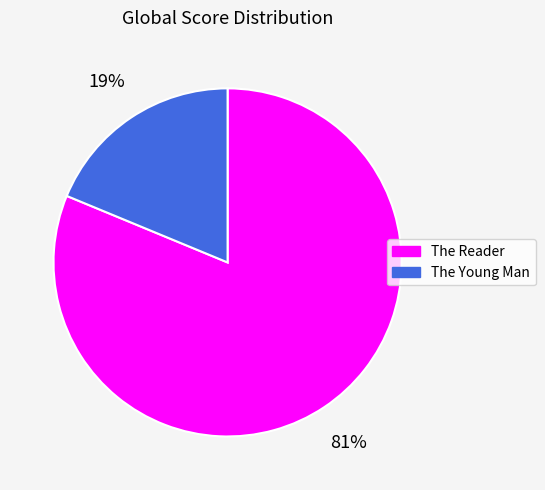

To the nearest percent, what percentage of the pie is The Reader?

81%